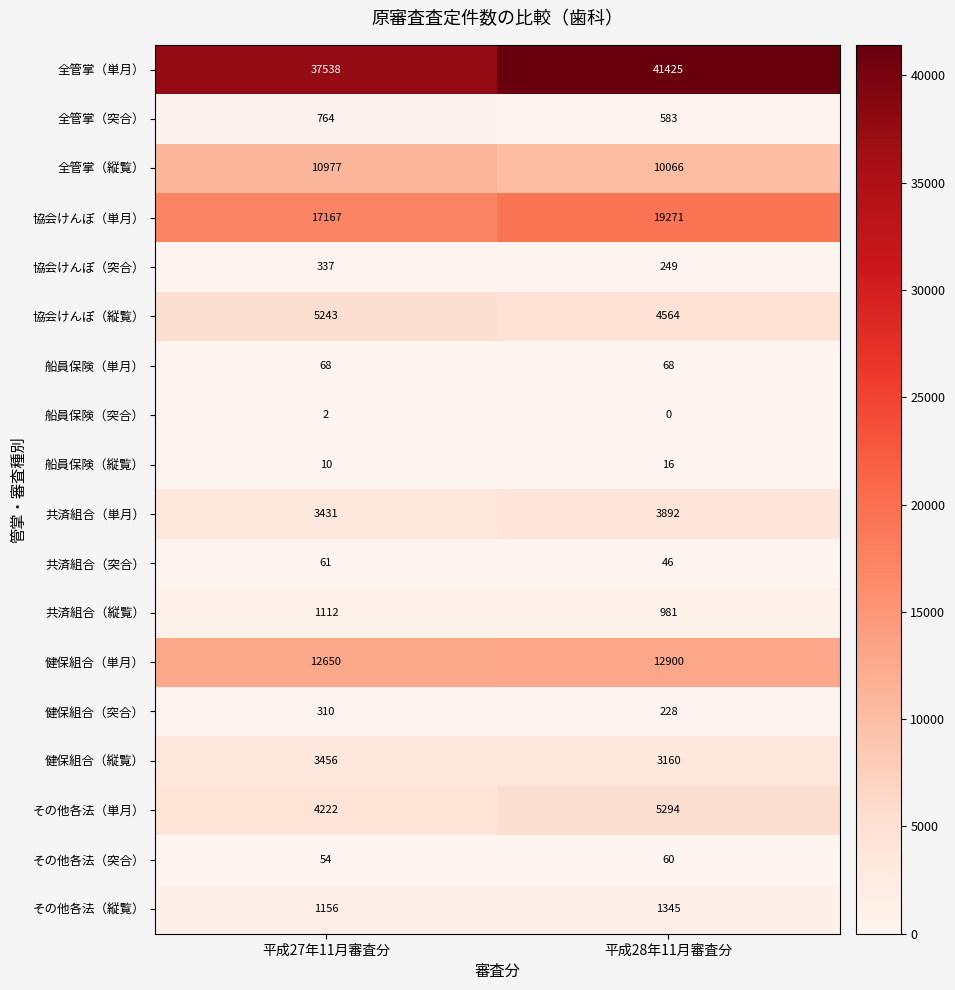

What is the total value across all series at 平成28年11月審査分?

104148